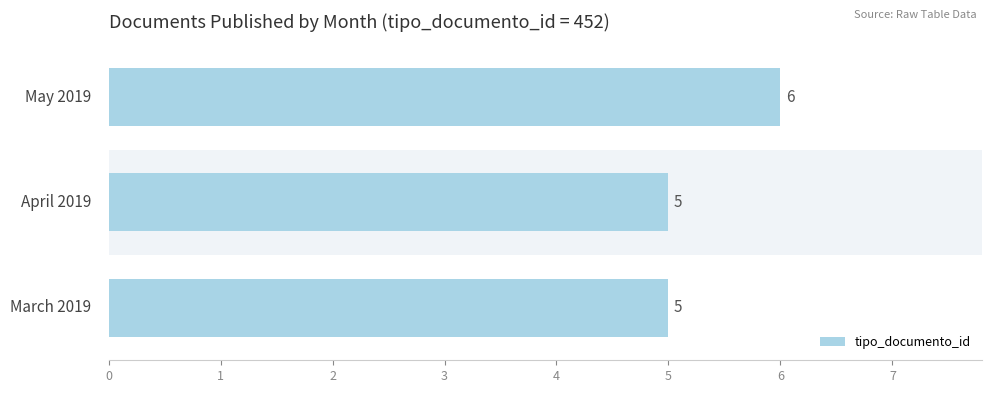

What is the average value?

5